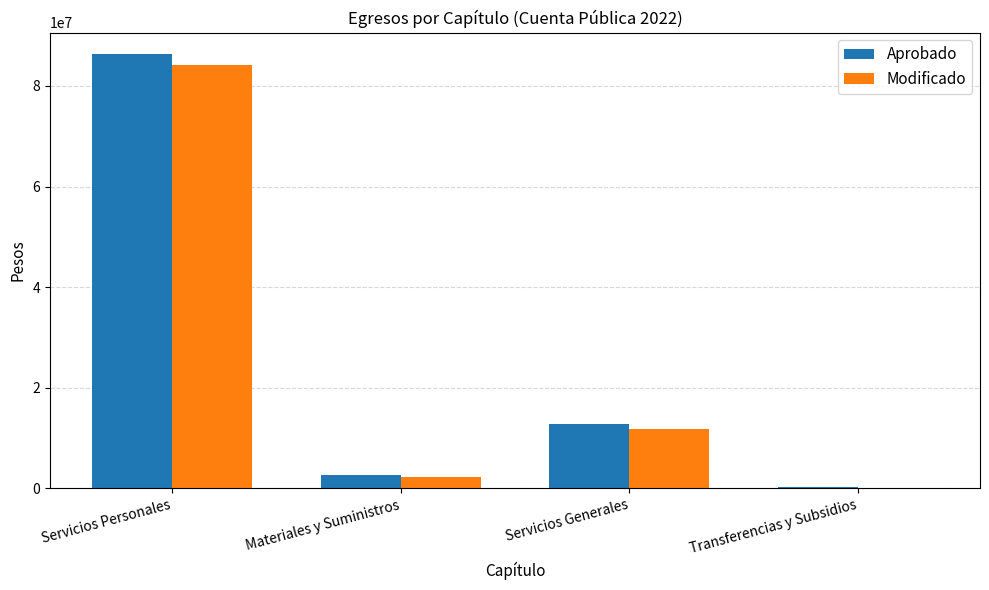

What is the greatest value displayed?

86279151